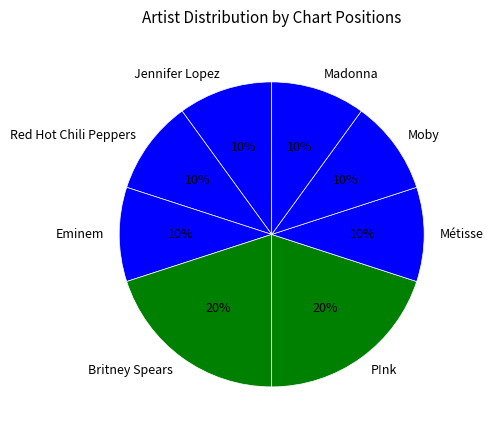

What is the ratio of the value at Moby to the value at Métisse?

1.0